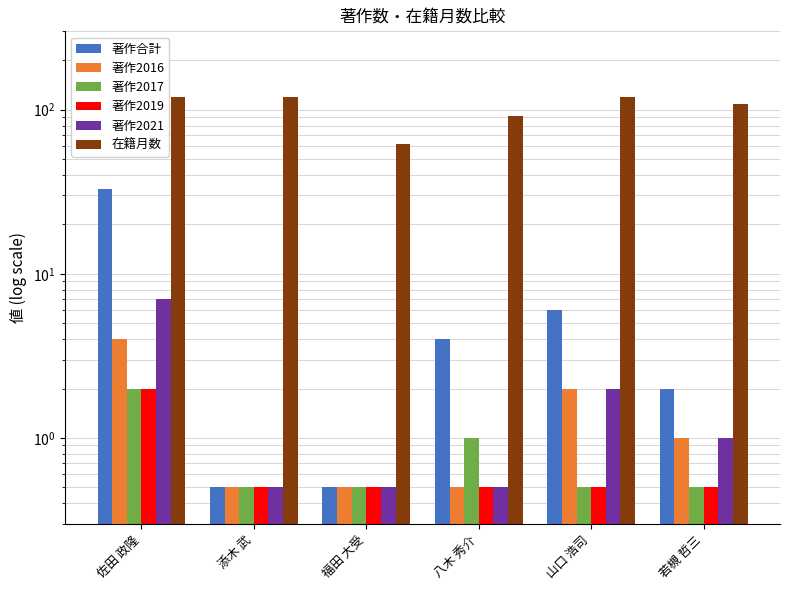

Which series changed the most between 福田 大受 and 山口 浩司?

在籍月数